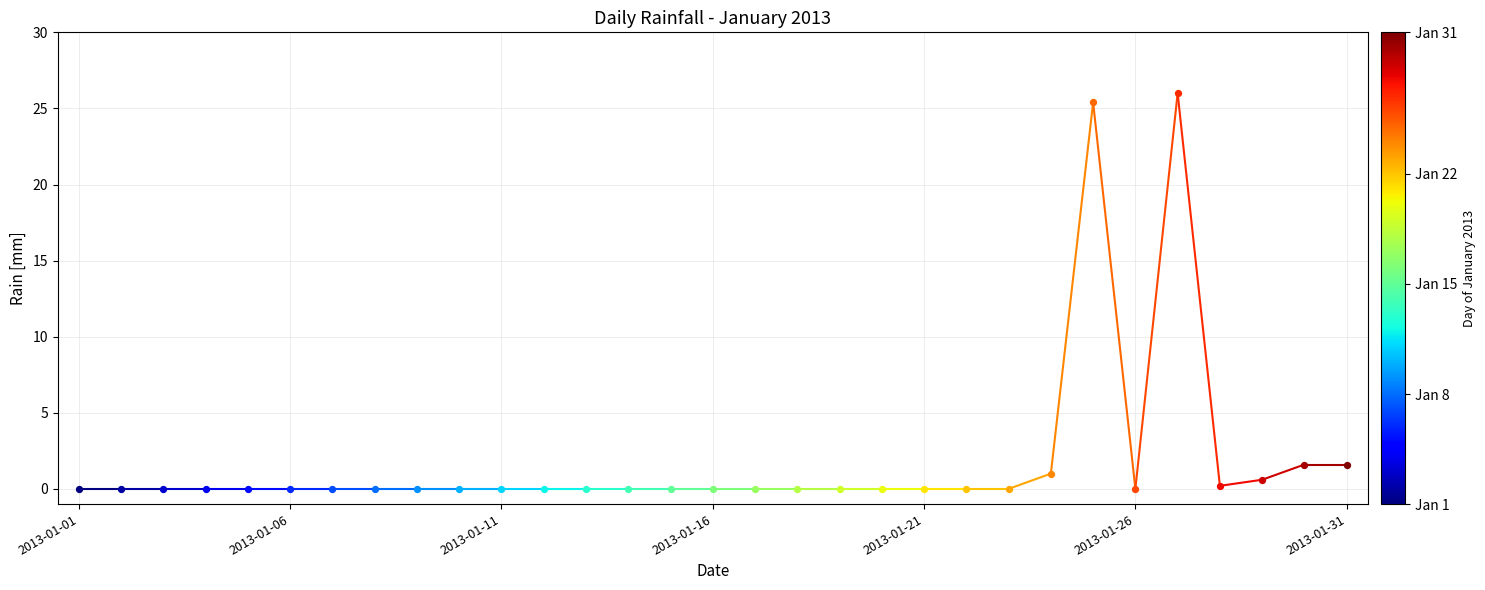

What is the greatest value displayed?

26.0